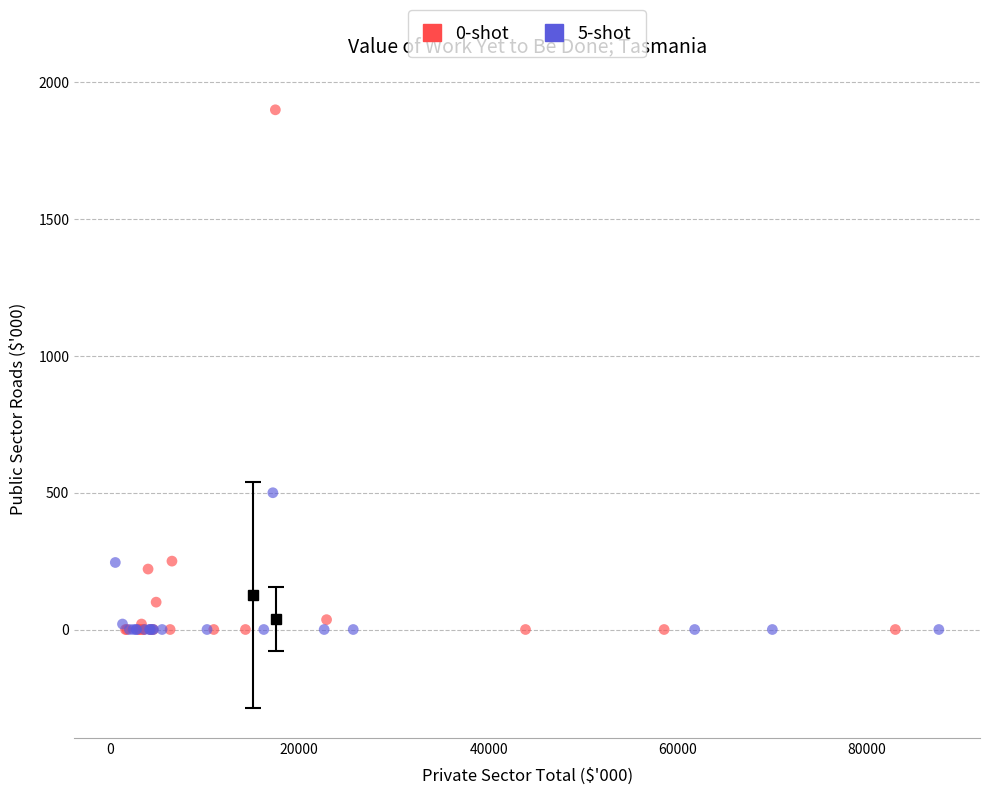

Which series reaches the maximum Y coordinate?

0-shot